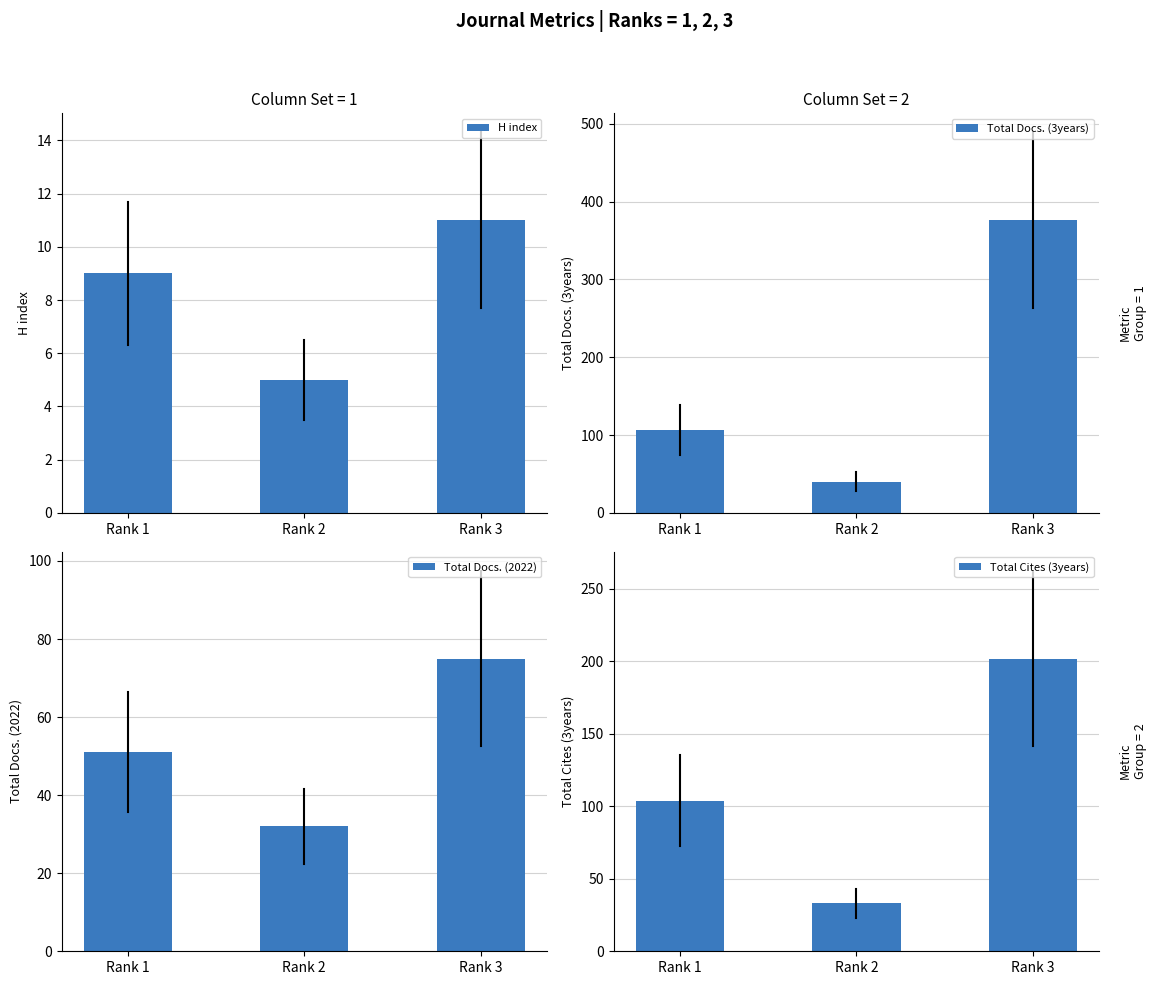

What is the greatest value displayed?

376